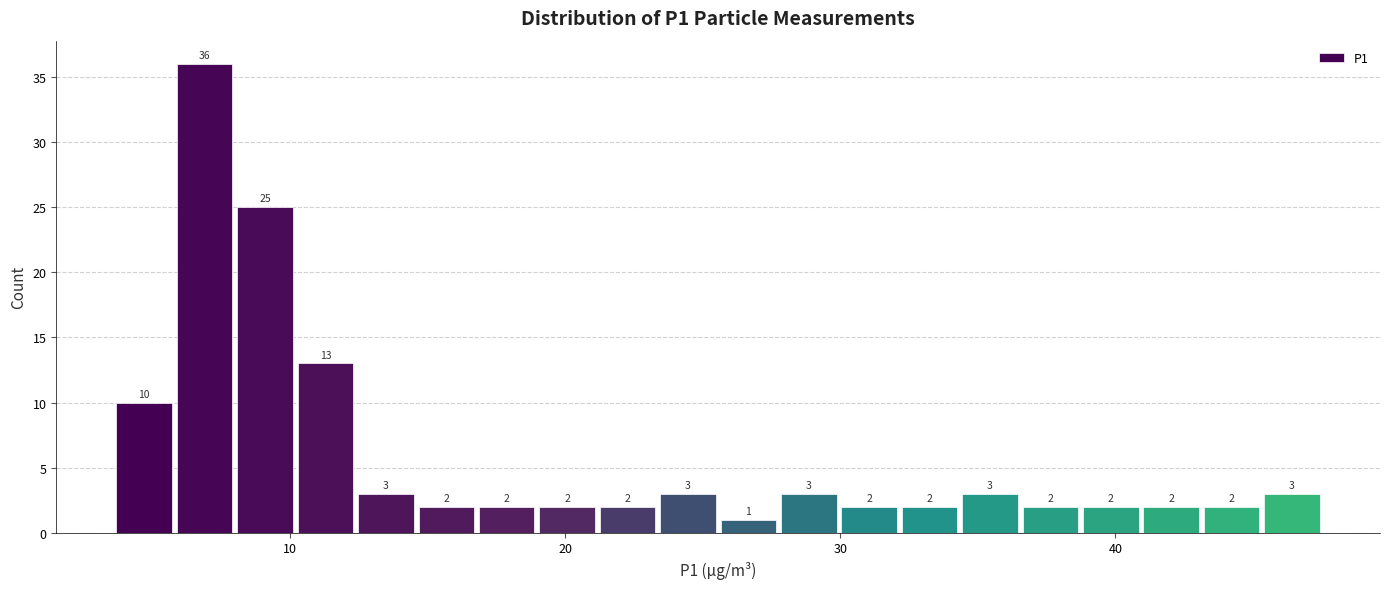

Read against the x-axis, roughly where is the centre of the tallest bar?

7